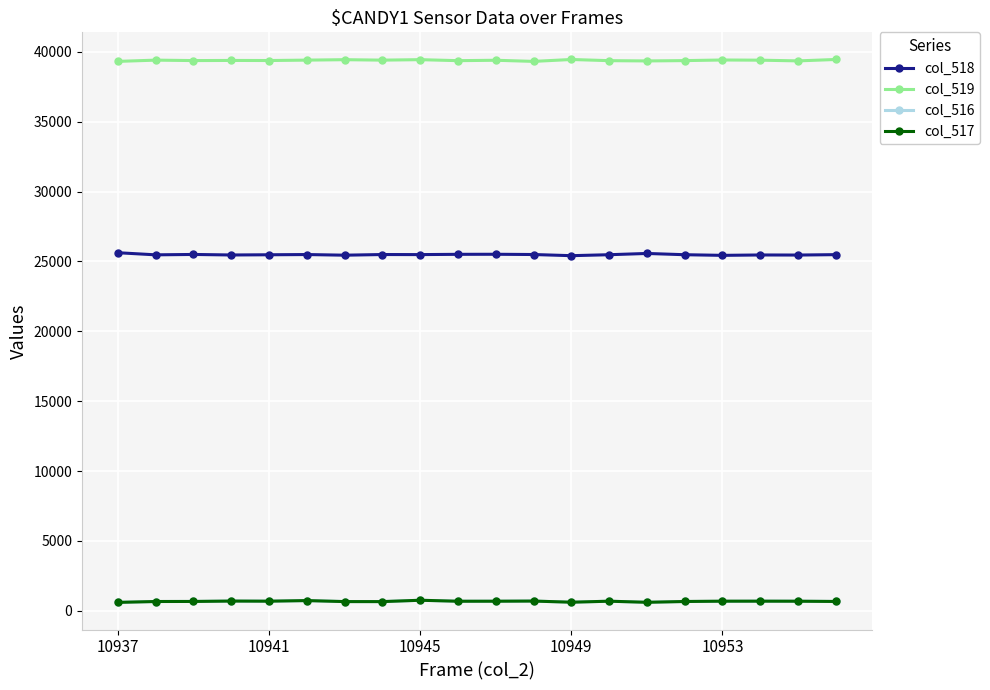

At how many categories does at least one series exceed 18097?

20